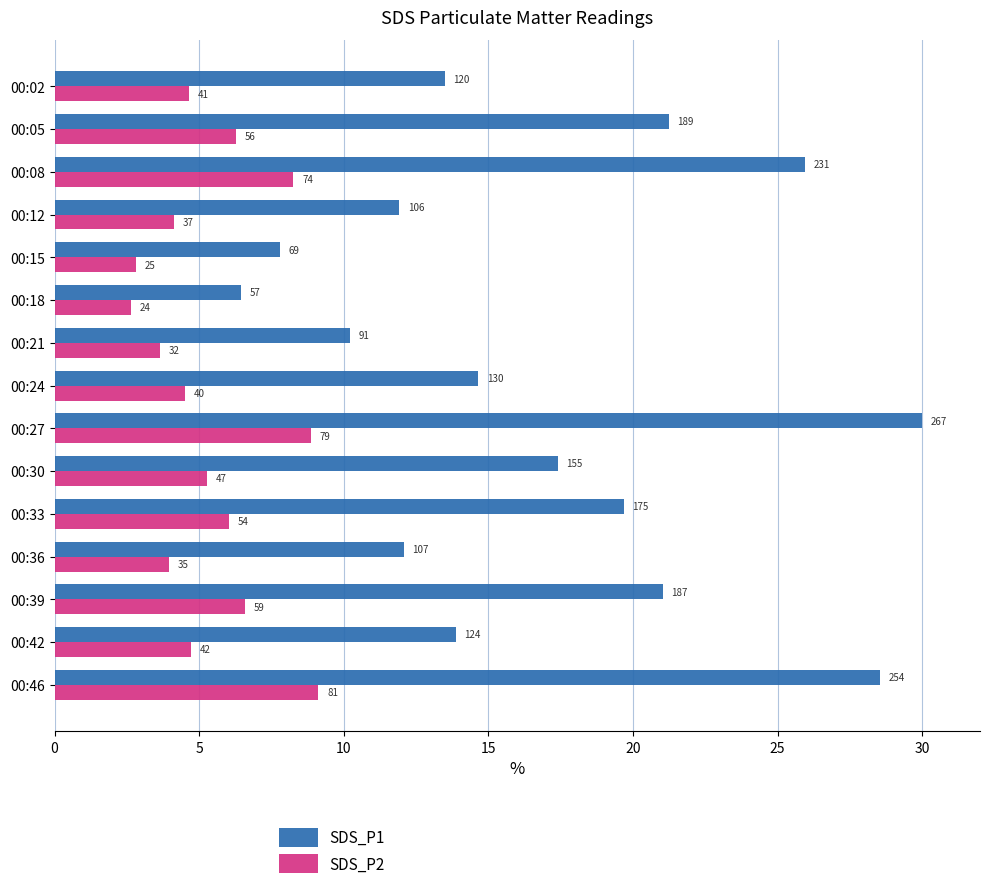

Reading left to right, transcribe all the data shown in this chart.

SDS_P1: 13.5	21.2	25.9	11.9	7.8	6.4	10.2	14.7	30.0	17.4	19.7	12.1	21.0	13.9	28.5
SDS_P2: 4.6	6.3	8.3	4.1	2.8	2.6	3.7	4.5	8.9	5.3	6.0	4.0	6.6	4.7	9.1